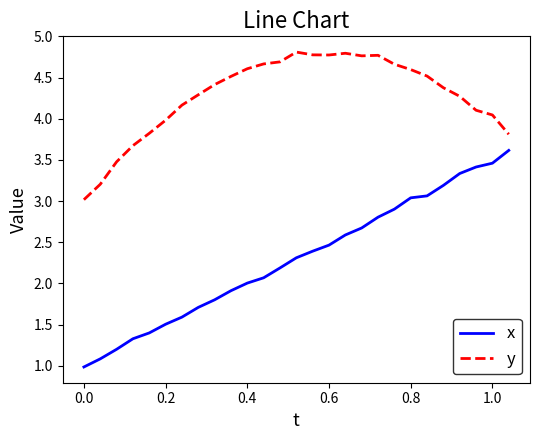

Rank the series by their average value, from highest to lowest.

y, x